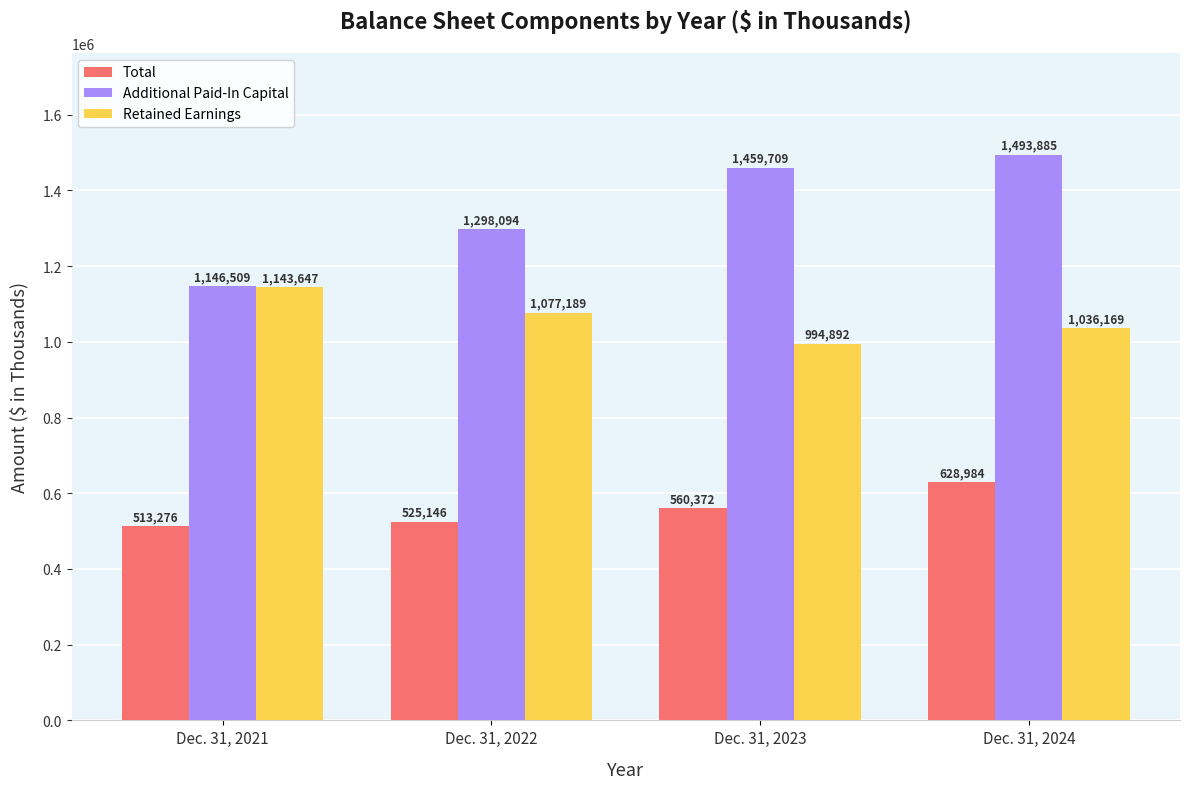

How many groups of bars are there?

4